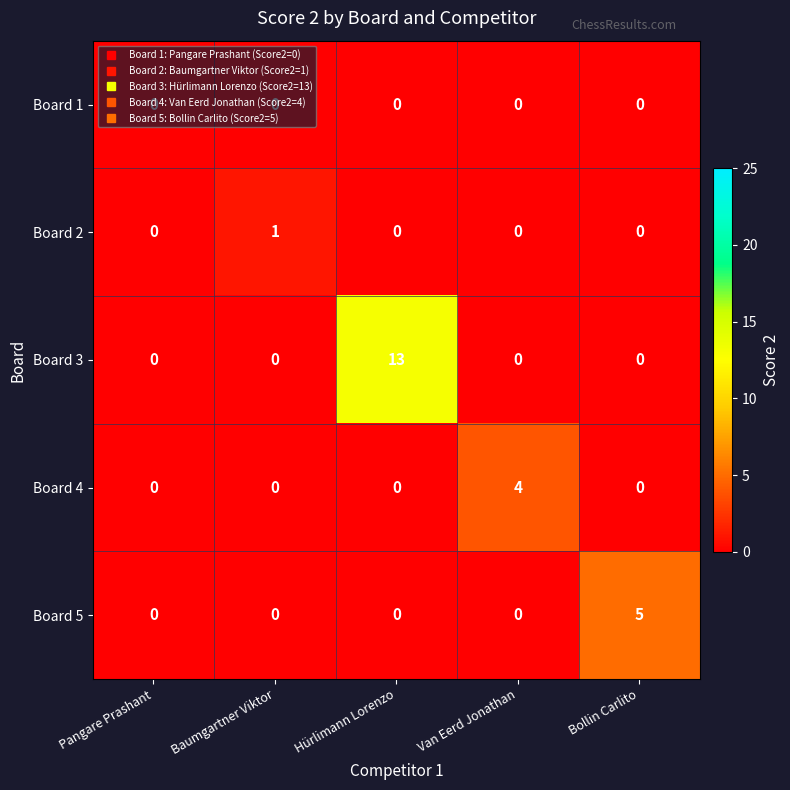

At which category is the sum across all series the highest?

Hürlimann Lorenzo